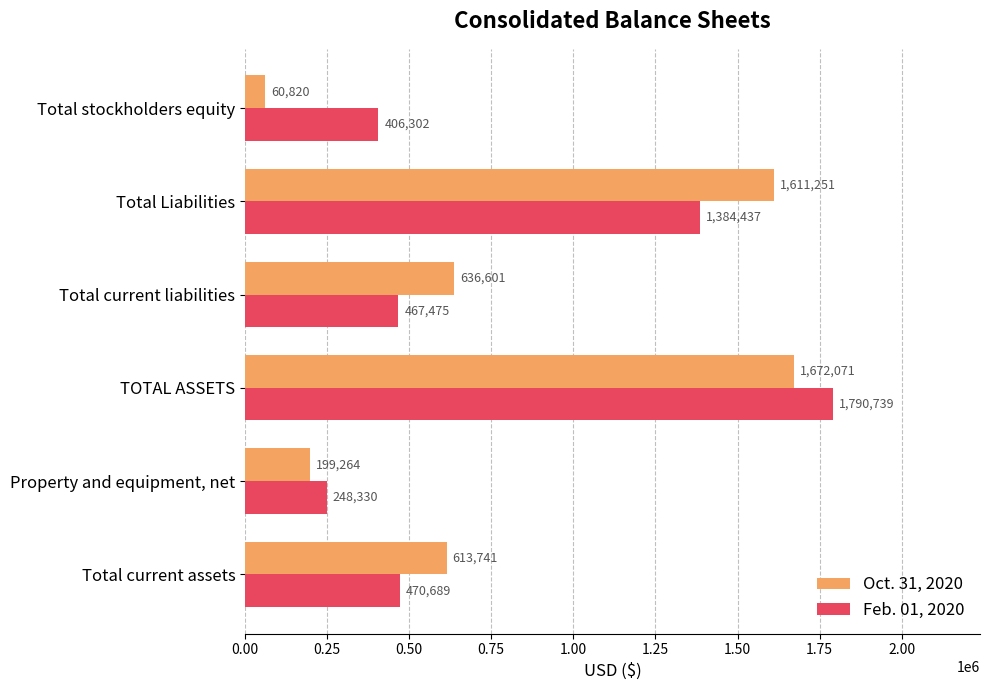

What is the total value across all series at Property and equipment, net?

447594